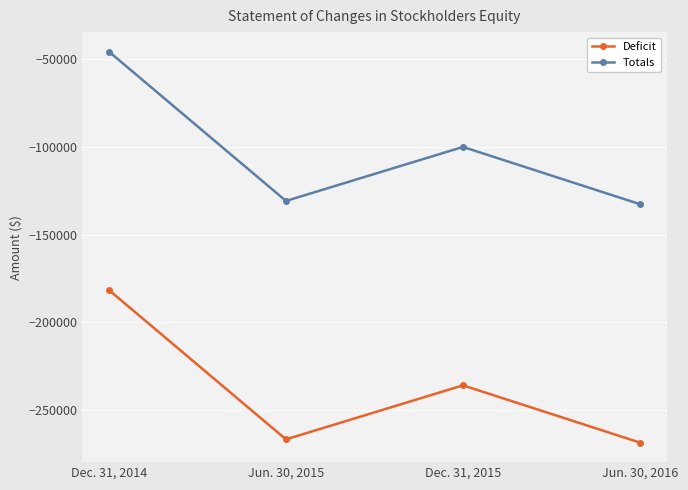

How many interior local valleys does the Deficit series have?

1